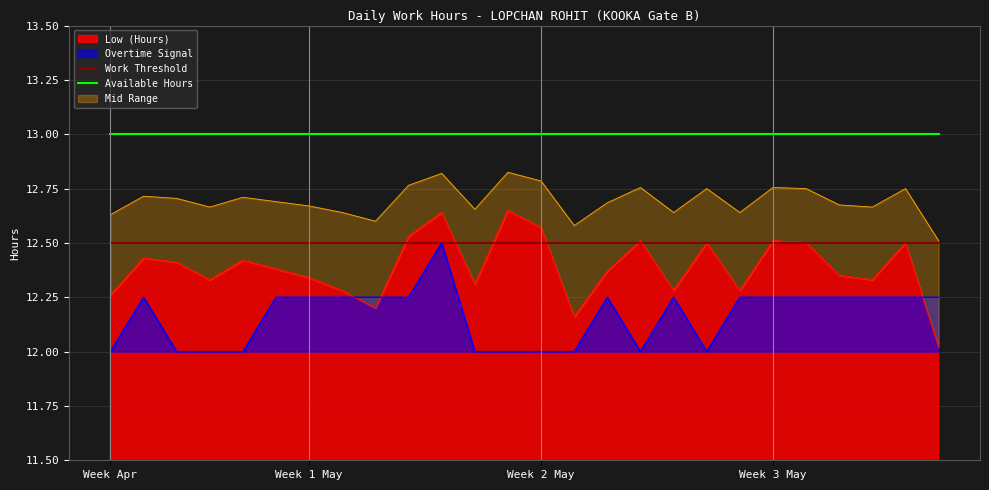

True or false: Available Hours and Work Threshold cross at least once.

False